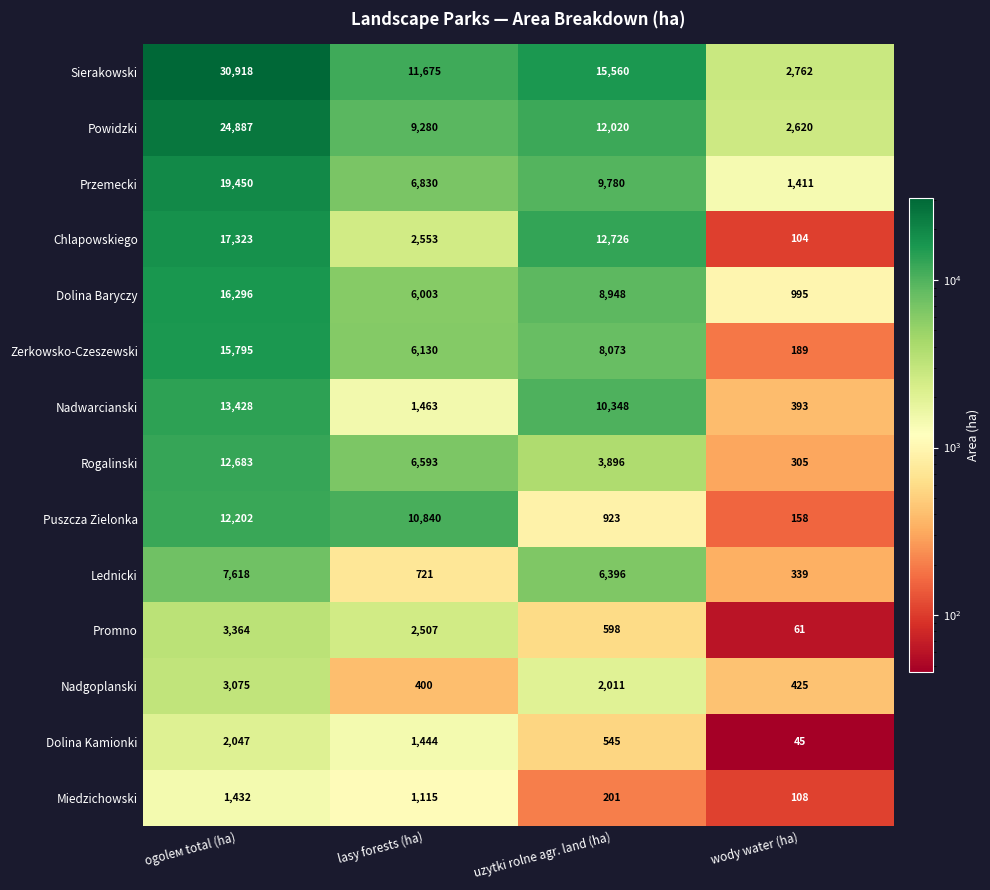

What is the sum of the Lednicki values at ogolем total (ha) and uzytki rolne agr. land (ha)?

14014